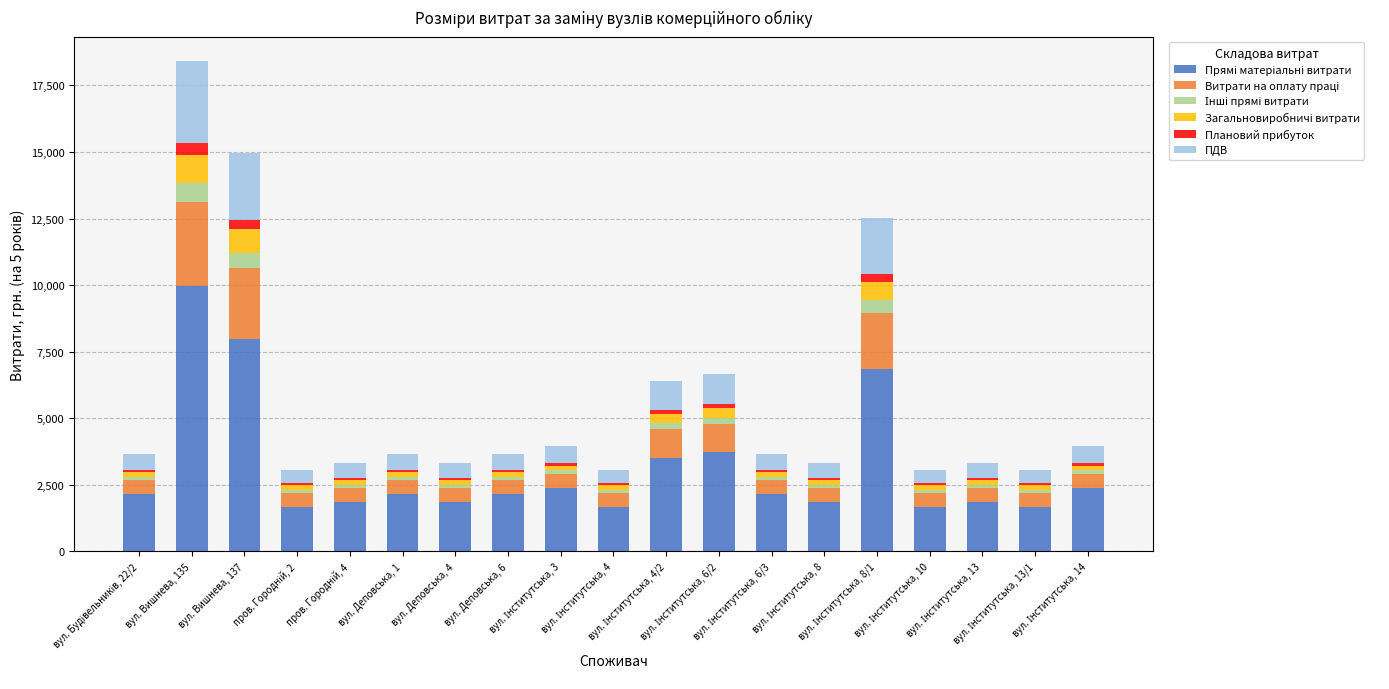

The value of Загальновиробничі витрати at вул. Вишнева, 135 is 485.8. True or false?

False